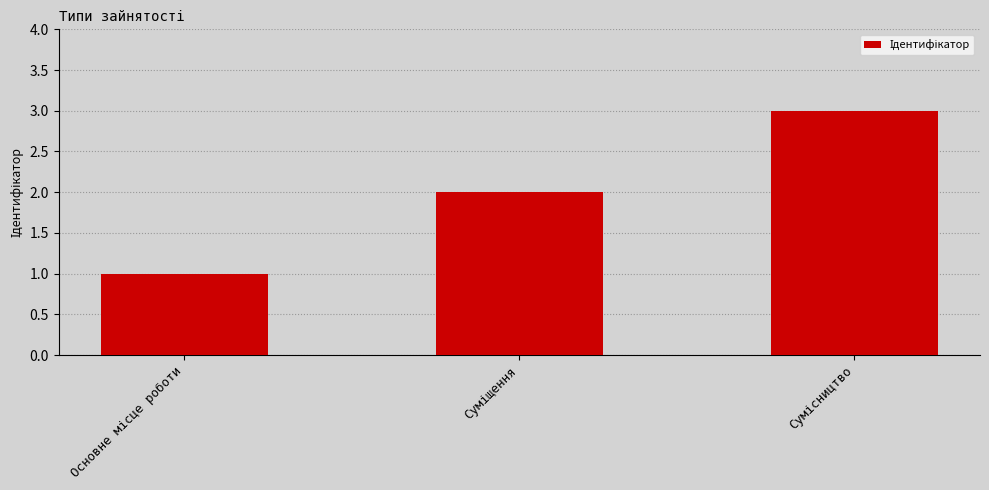

Reading right to left, what are all the values shown in this chart?

3	2	1